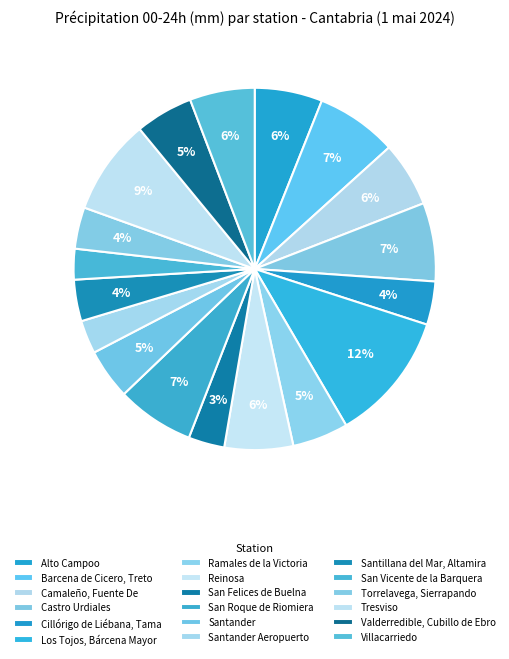

To the nearest percent, what portion does Reinosa represent?

6%